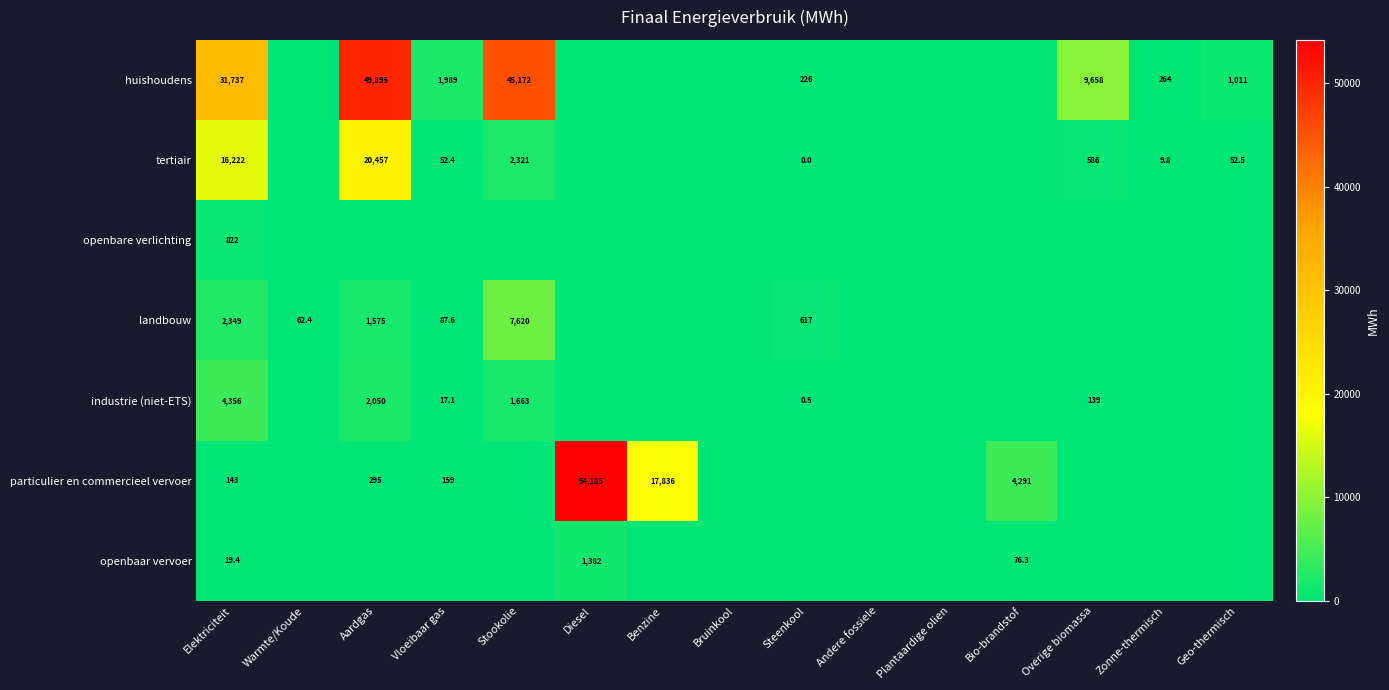

True or false: industrie (niet-ETS) has a value of 2050.0 at Aardgas.

True